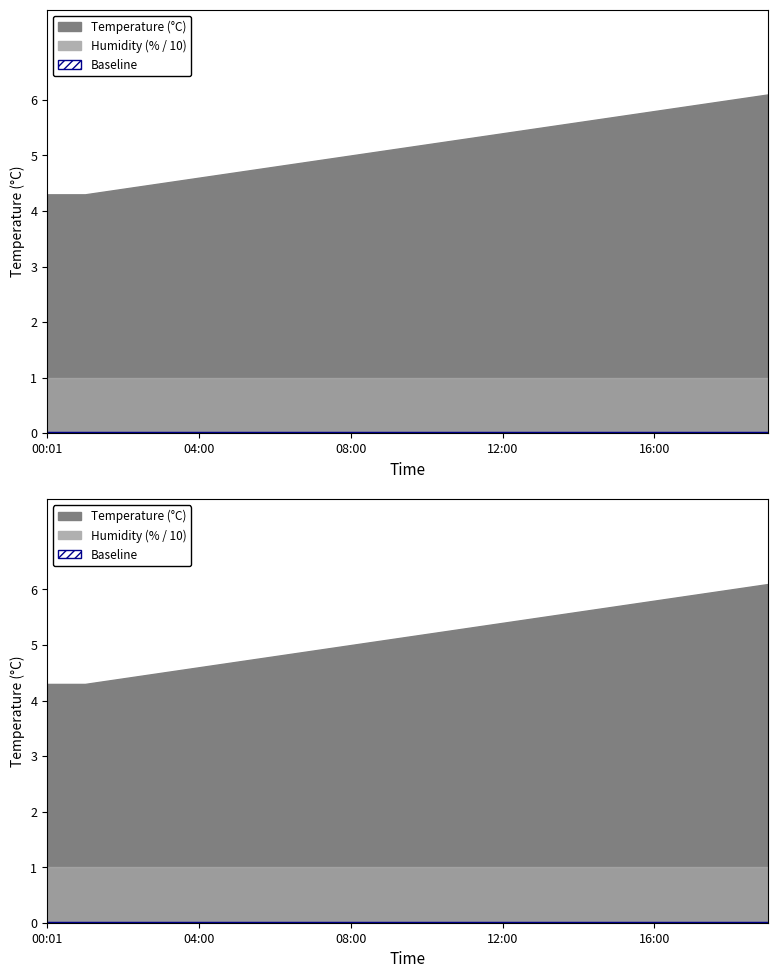

True or false: temperature has a value of 4.8 at 06:00.

True